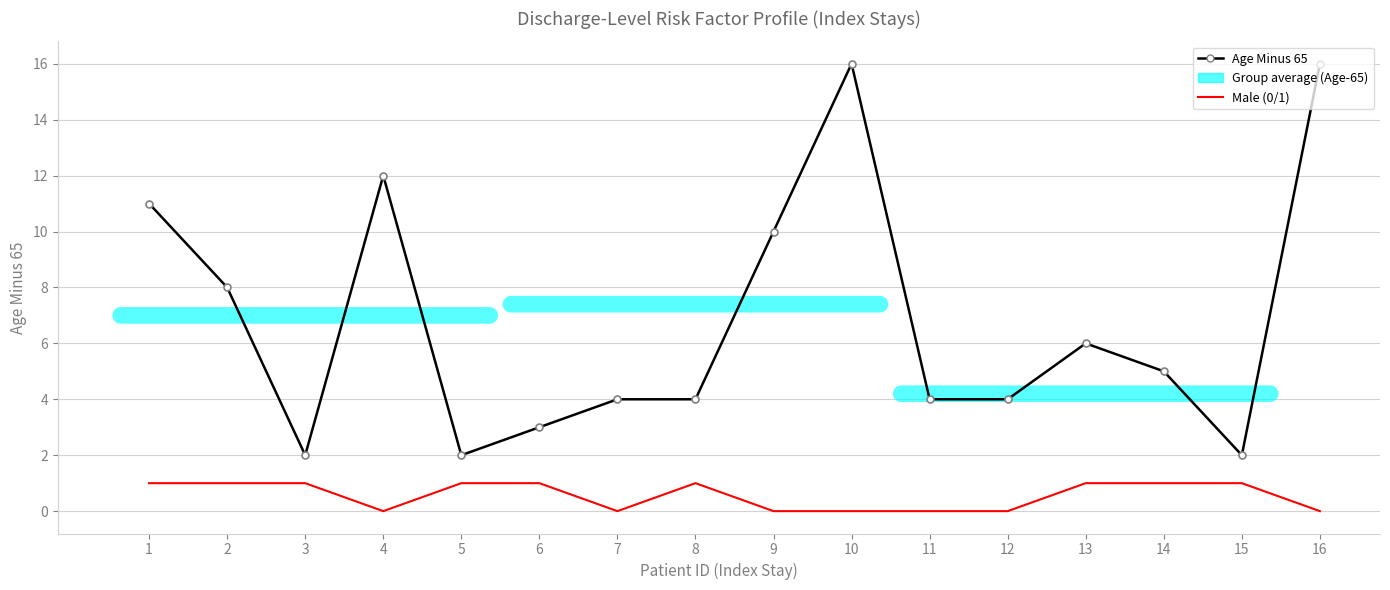

Which series changed the most between 5 and 8?

Age Minus 65